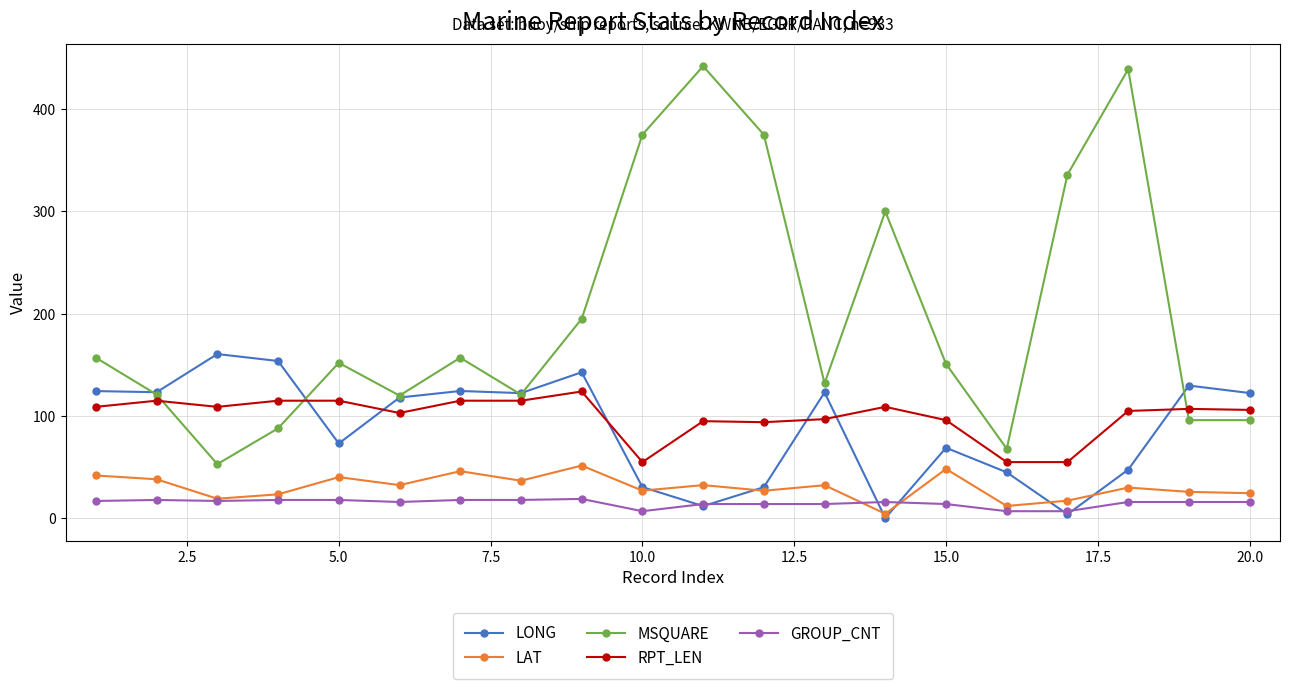

What is the maximum value for RPT_LEN?

124.0